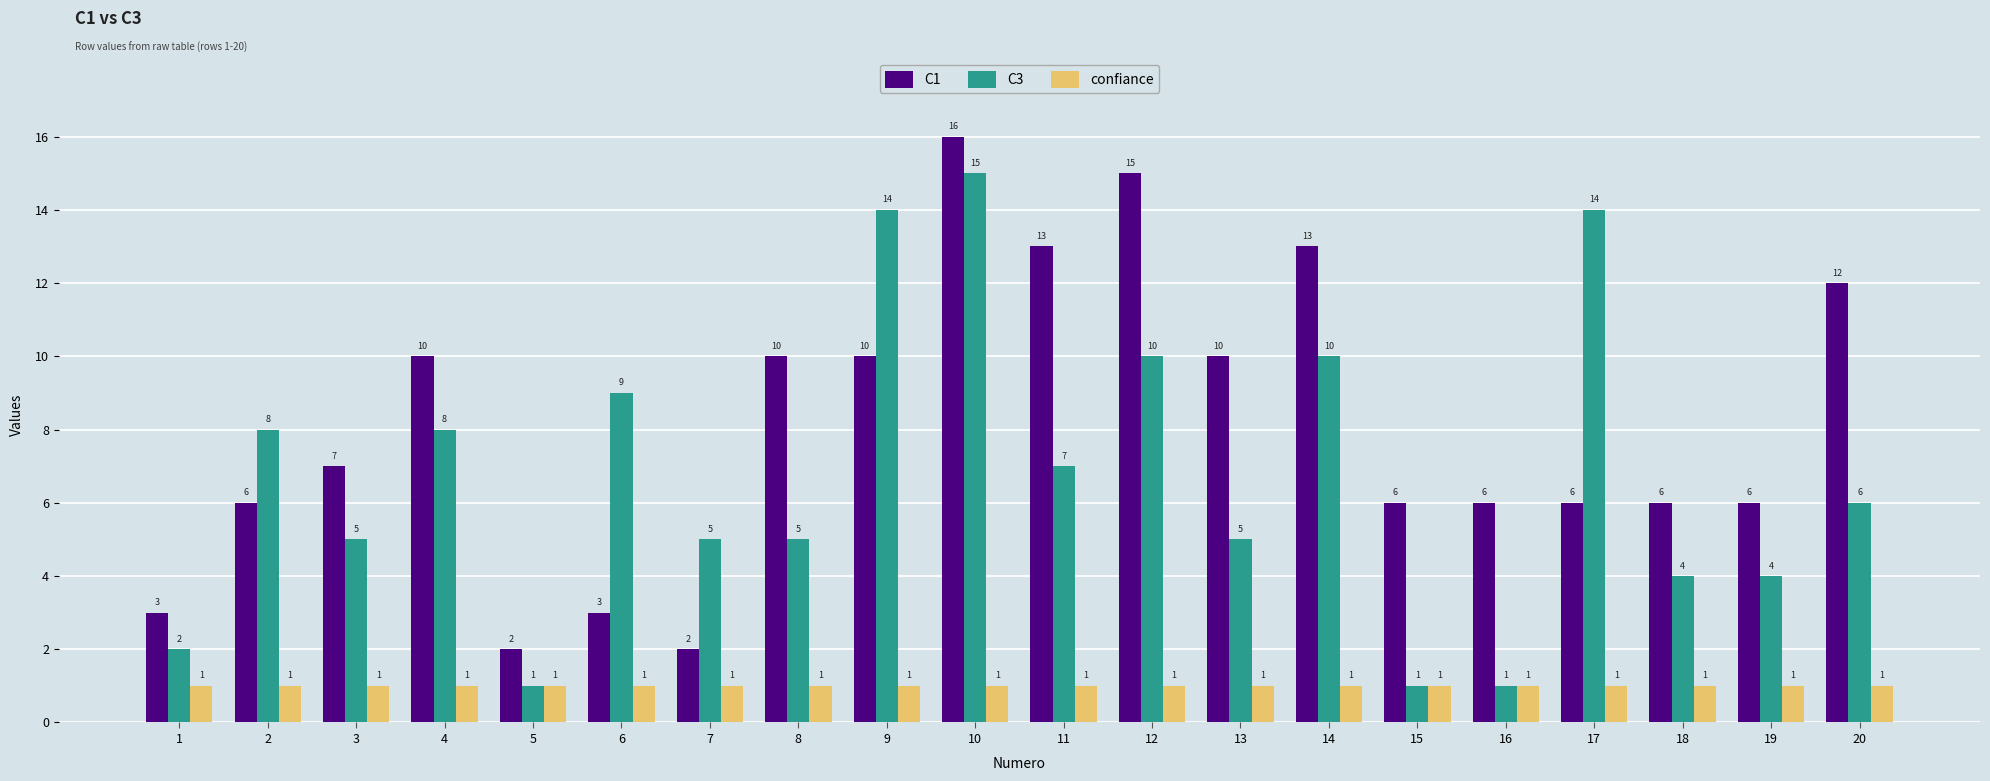

What is the value of the confiance bar at the 1st from the left?

1